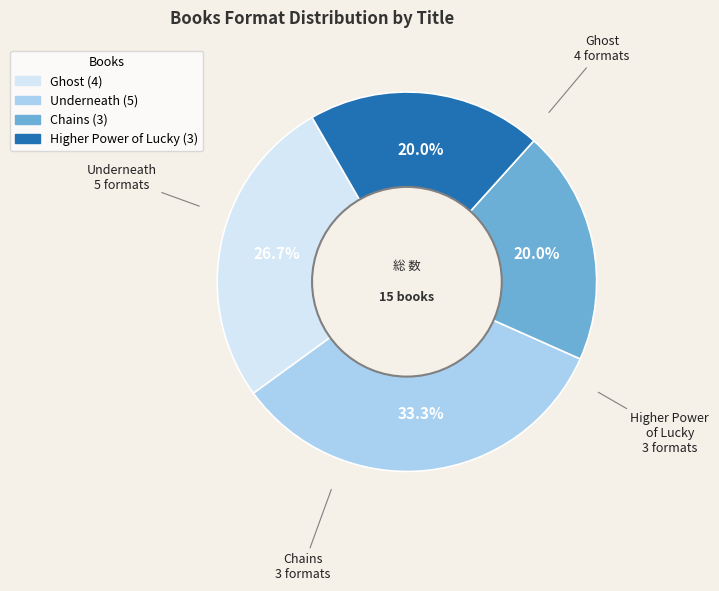

How many slices are in this pie chart?

4